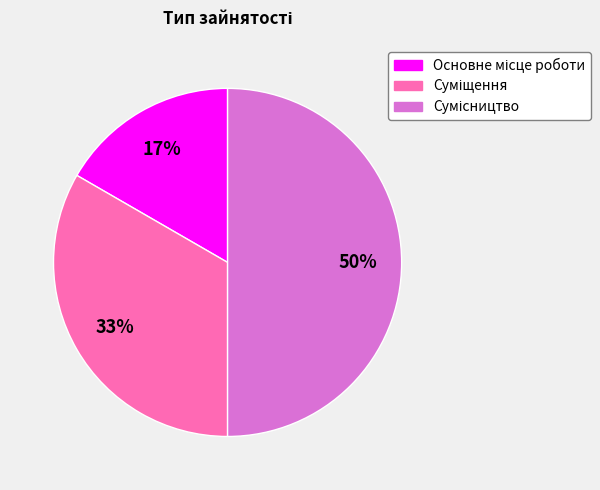

To the nearest percent, what is the average slice percentage?

33%